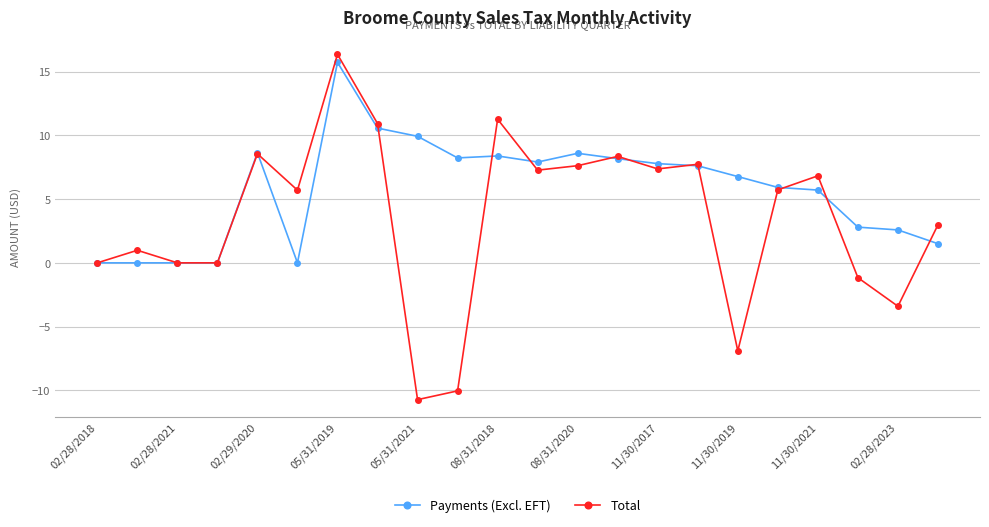

What is the value of the Payments (Excl. EFT) point at the 19th from the left?

5.7